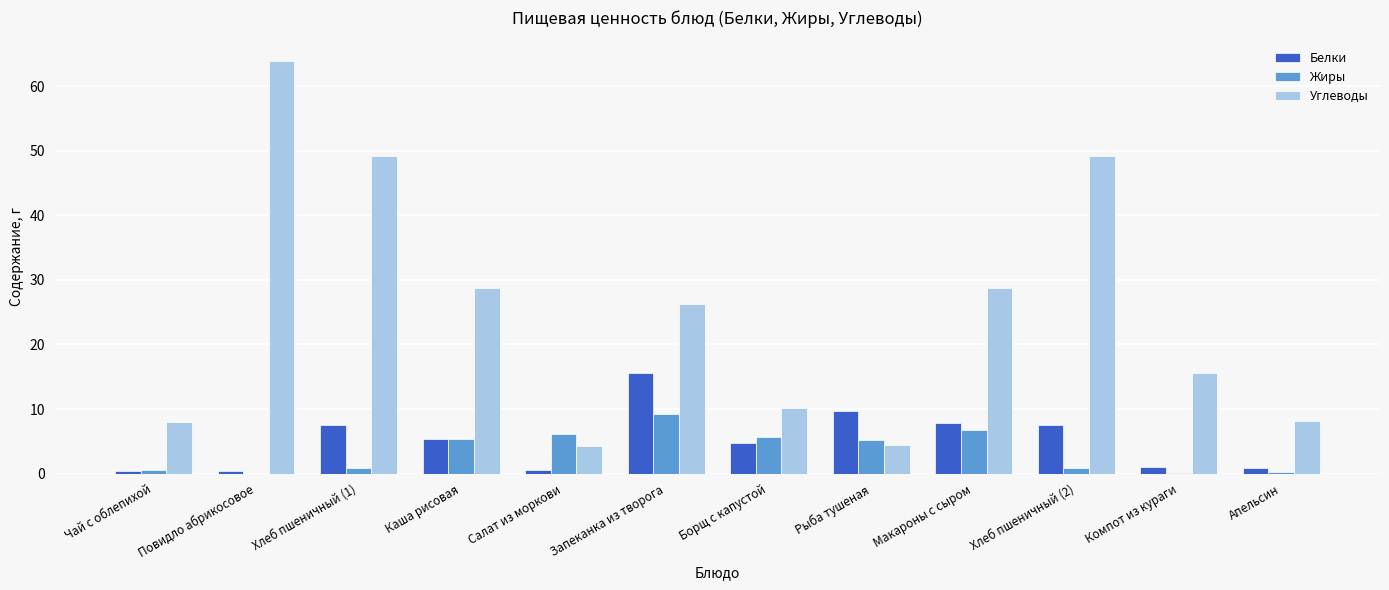

What is the total value across all series at Каша рисовая?

39.4